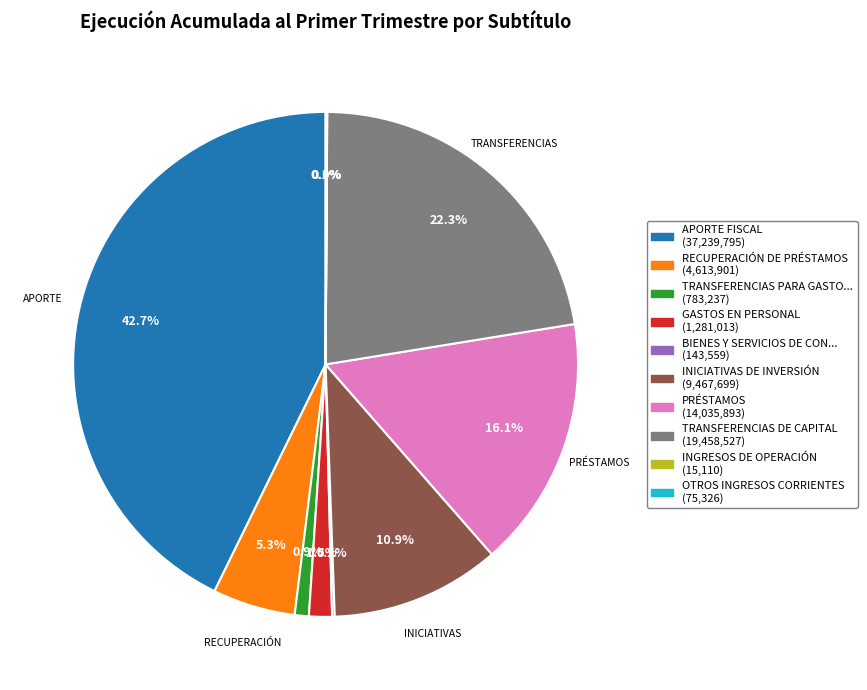

Is there a majority slice in this chart?

No